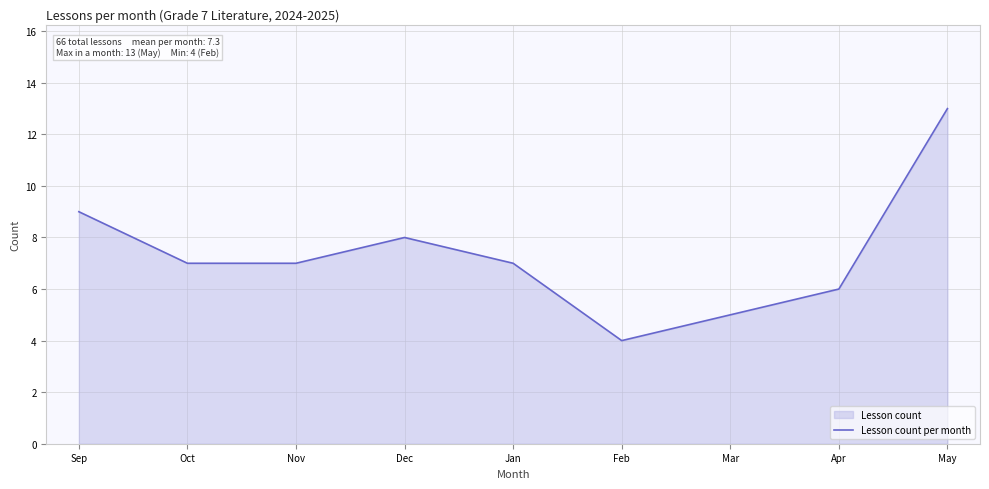

How many interior local peaks (higher than both neighbors) does the data have?

1